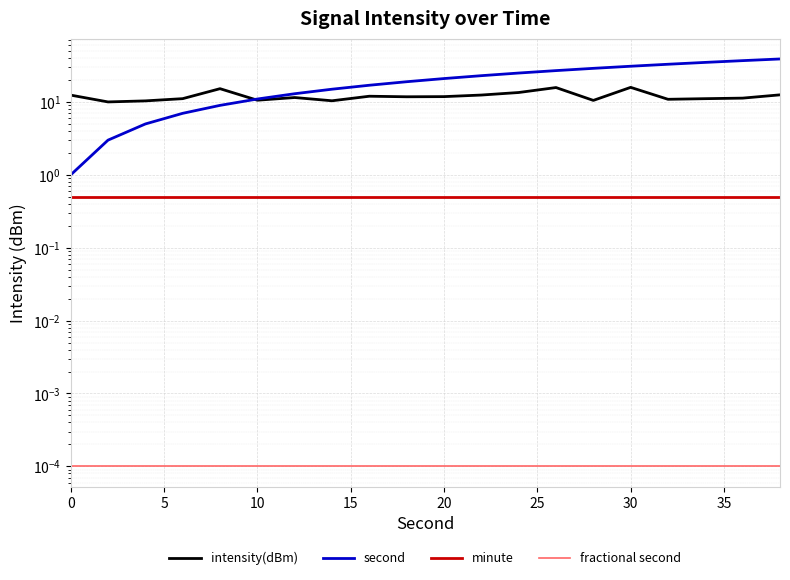

Count the number of categories in the chart.

20